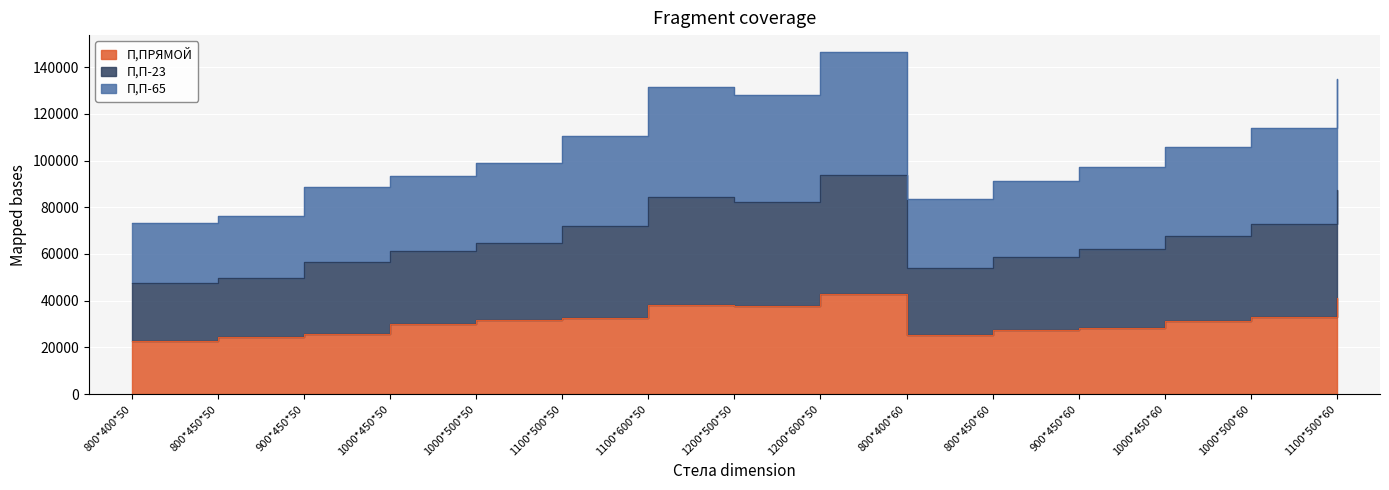

What is the label of the 7th point from the right?

1200*600*50